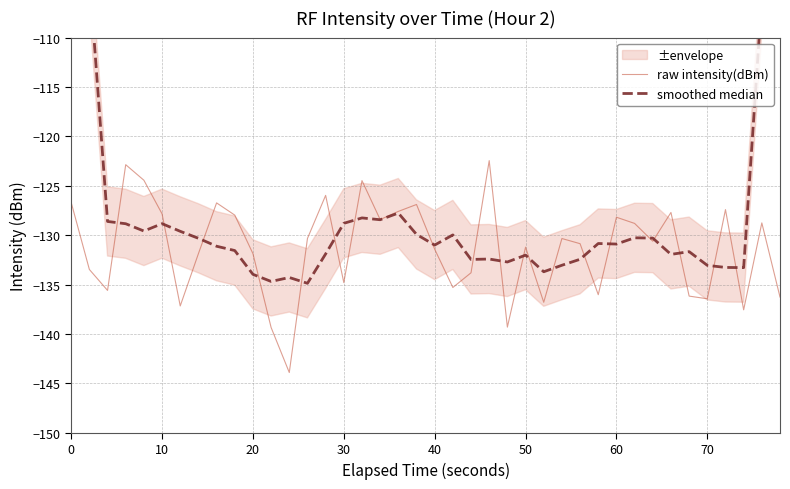

What is the maximum value for raw intensity(dBm)?

-122.5